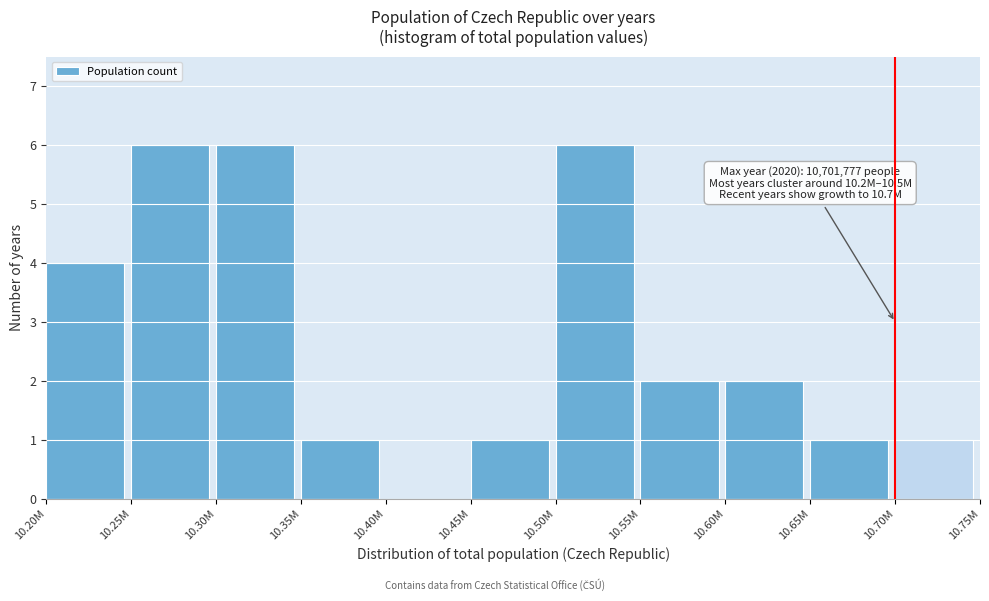

Reading left to right, transcribe all the data shown in this chart.

10.20M=4	10.25M=6	10.30M=6	10.35M=1	10.40M=0	10.45M=1	10.50M=6	10.55M=2	10.60M=2	10.65M=1	10.70M=1